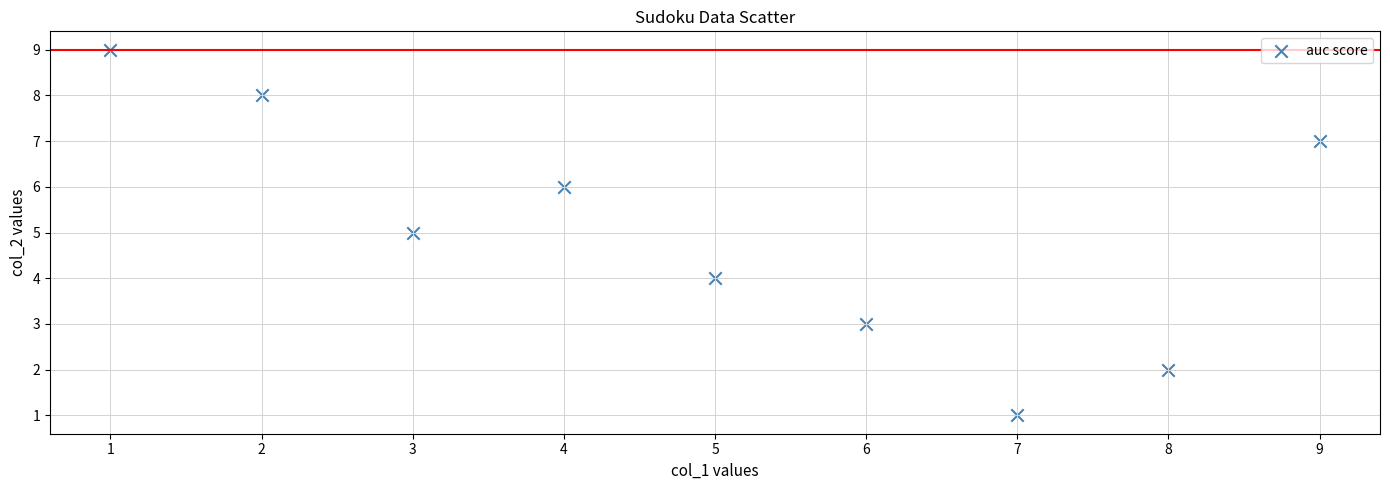

What is the average Y value?

5